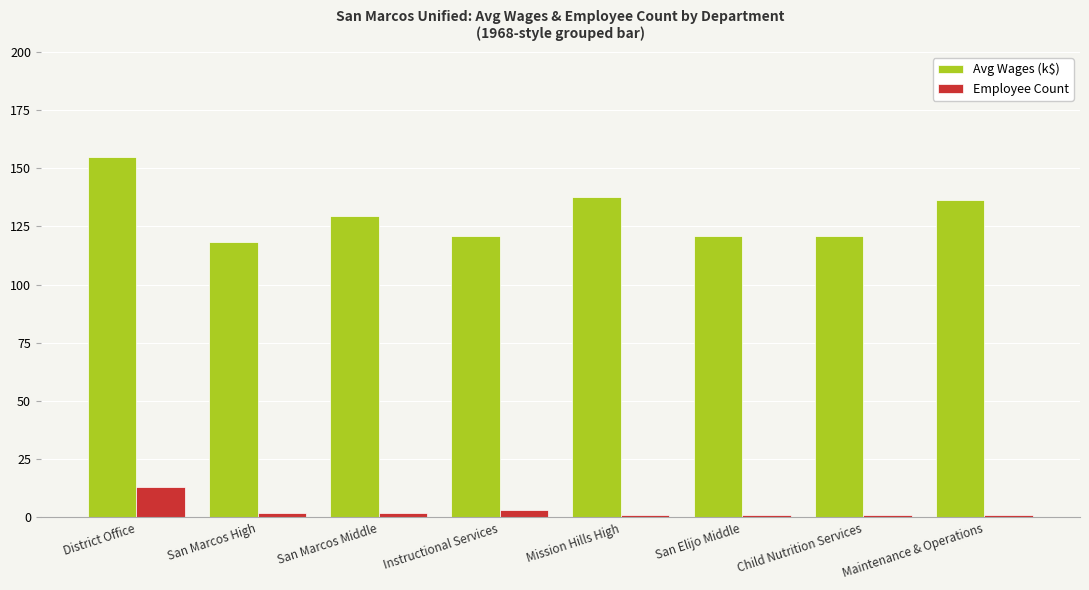

How many values in the Avg Wages (k$) series exceed 129?

4